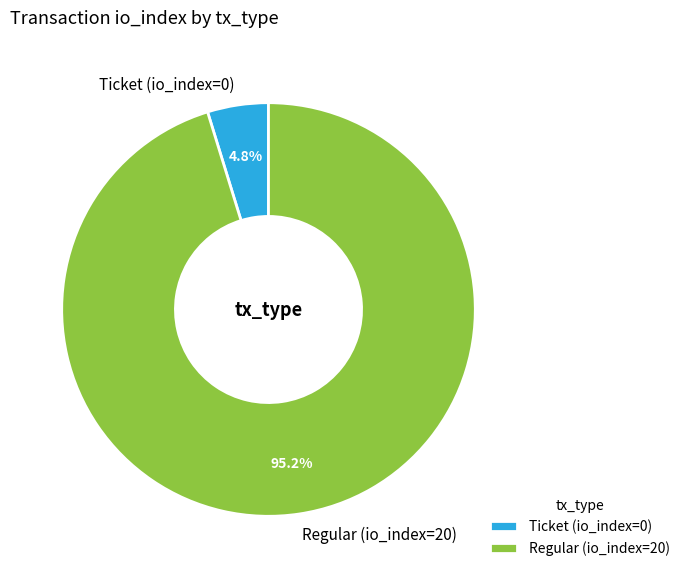

Count the number of slices in the pie.

2